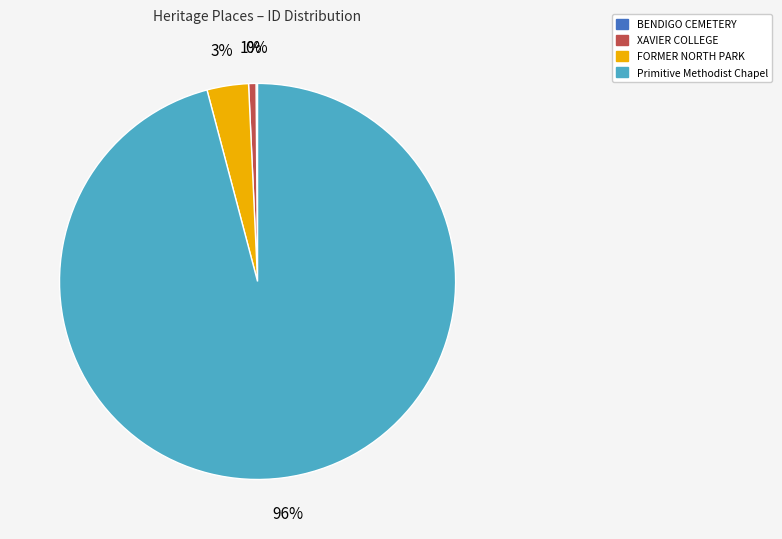

Which slice represents more than half of the pie?

Primitive Methodist Chapel